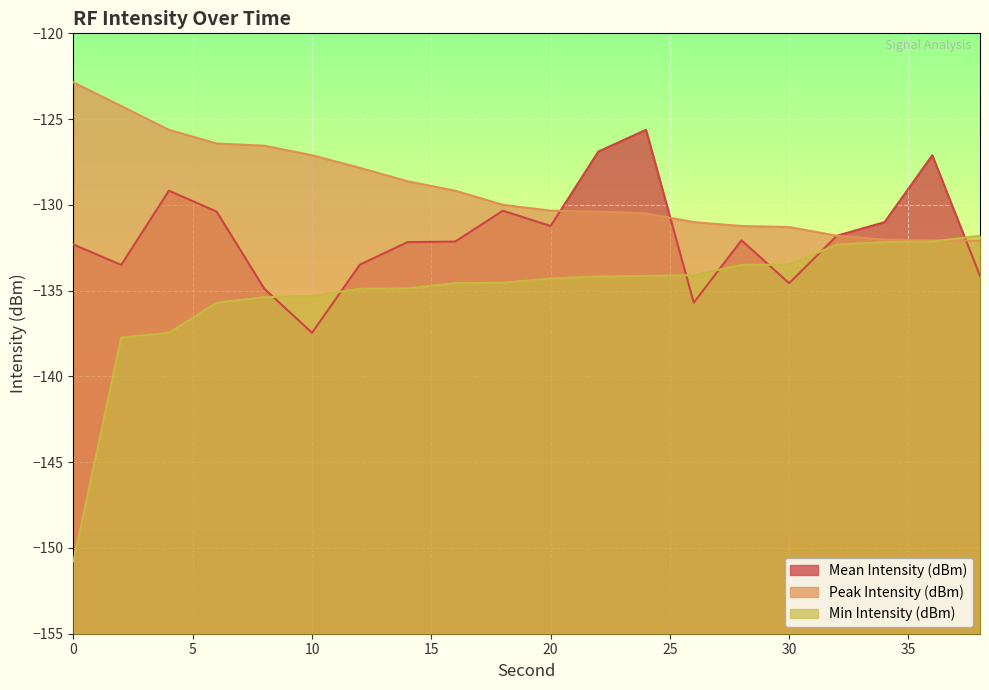

What is the total value across all series at 36?

-391.3